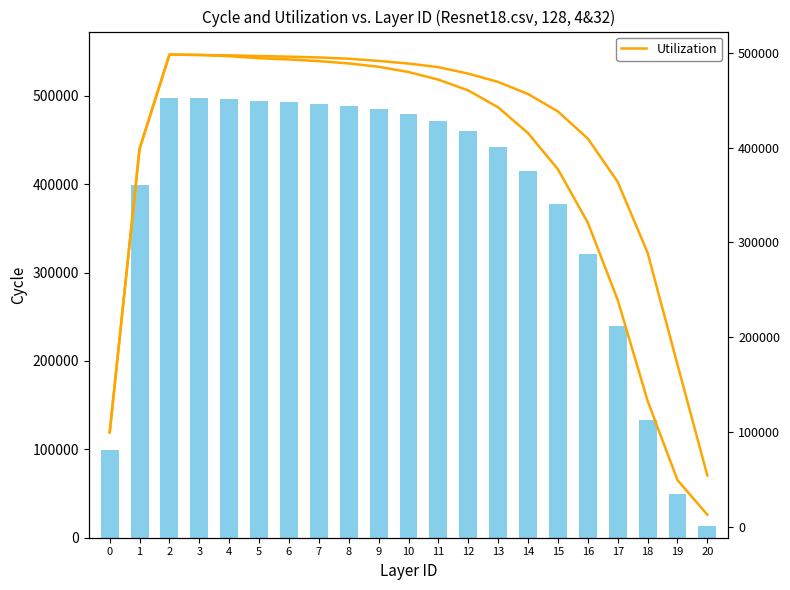

What is the sum of the nLx (Male) values at 10 and 18?

612774